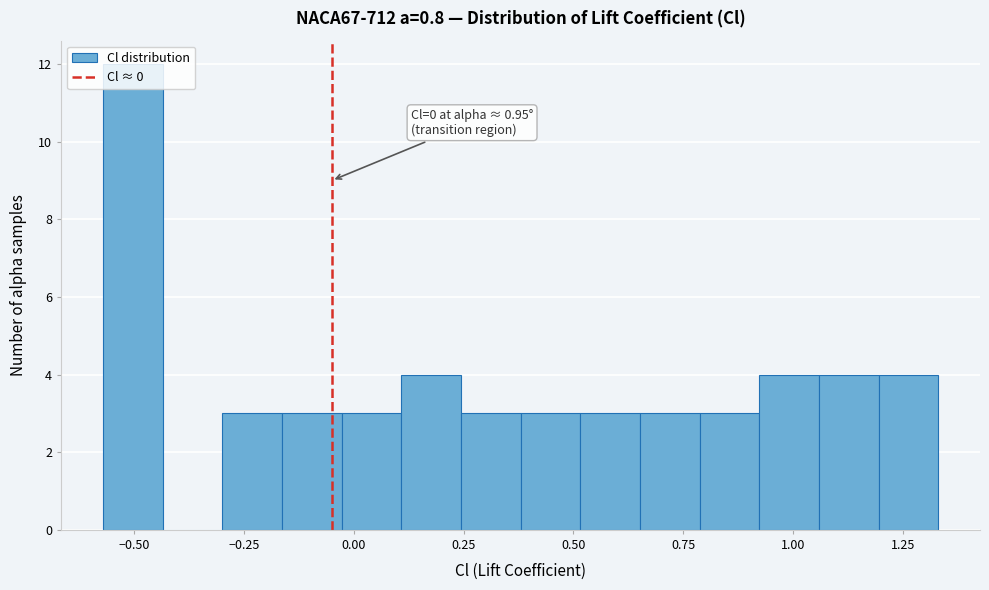

Around what value on the x-axis is the tallest bar? Give the approximate position of its centre, as read against the axis.

-0.50